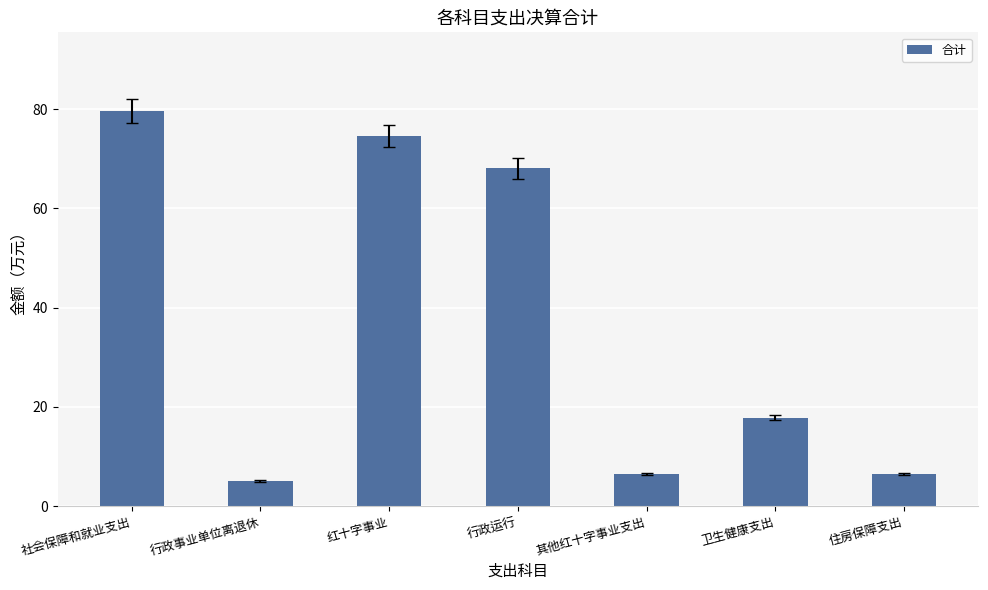

The chart shows a value of 44.9 at 社会保障和就业支出. True or false?

False